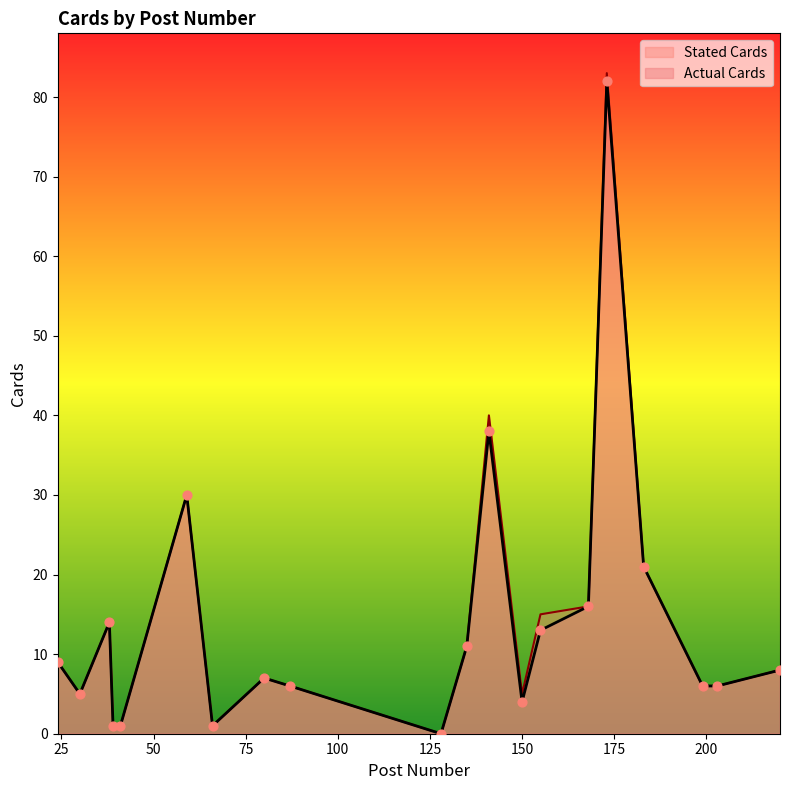

Which series has the widest spread of Y values?

Stated Cards